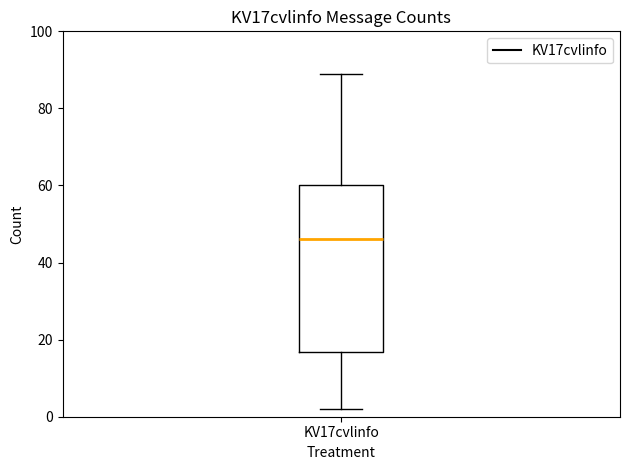

Transcribe this box plot: give where the median line is, the range the box spans, and where the two whiskers end, as read against the y-axis. The values are not printed on the chart, so give them approximately, as read against the axis.

median 46, box 16 to 60, whiskers 2 to 90